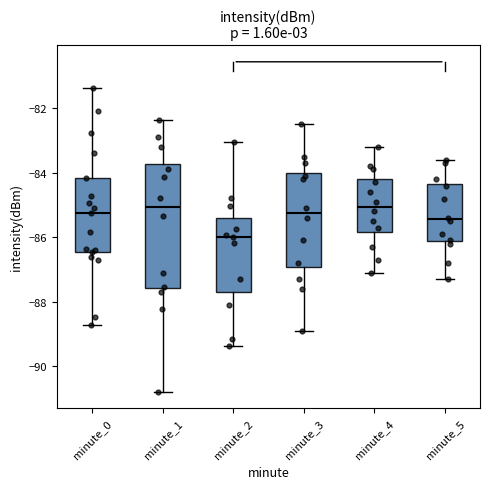

Where is the upper edge of the box for minute_4 on the y-axis? The values are not printed on the chart, so give them approximately, as read against the axis.

-84.2